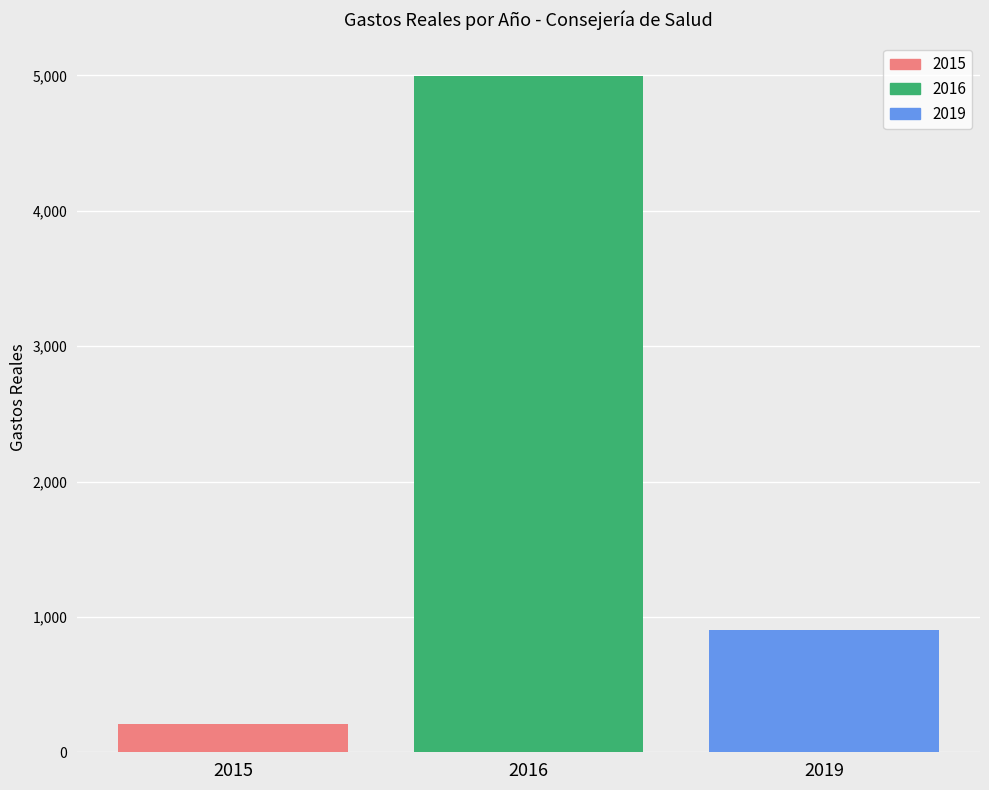

What is the greatest value displayed?

4992.9